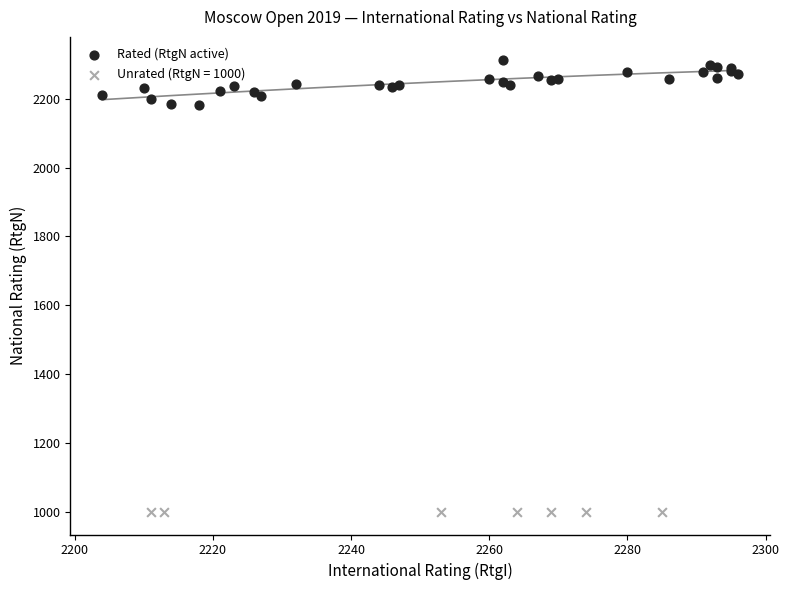

Which series contains the lowest Y value?

Unrated (RtgN = 1000)